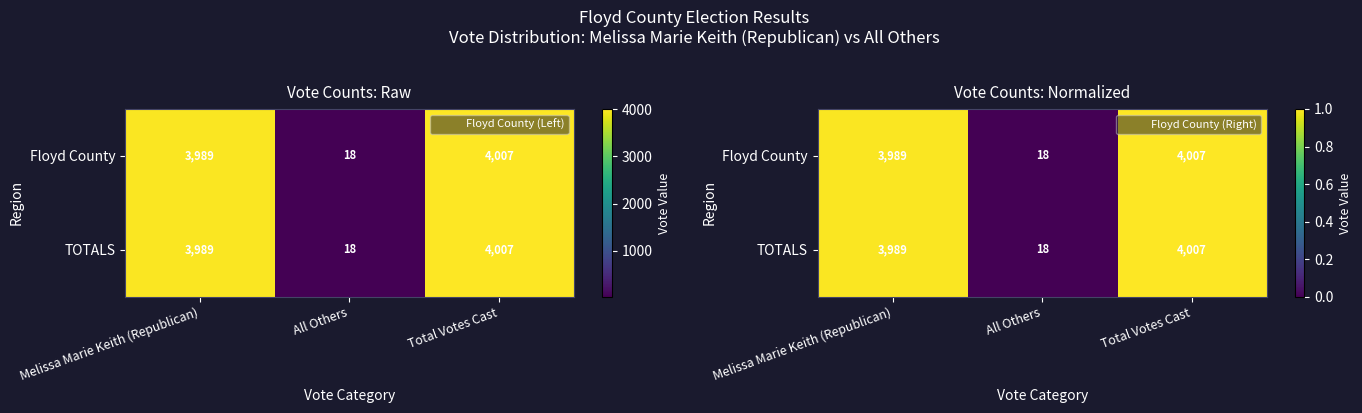

The TOTALS series shows 1.6 at Total Votes Cast. True or false?

False